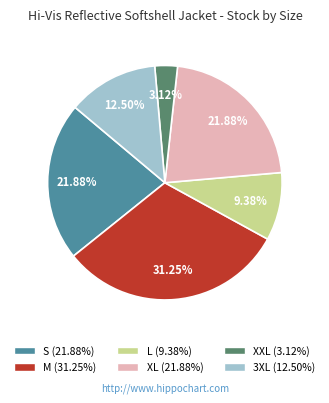

What is the largest slice in the pie chart?

M